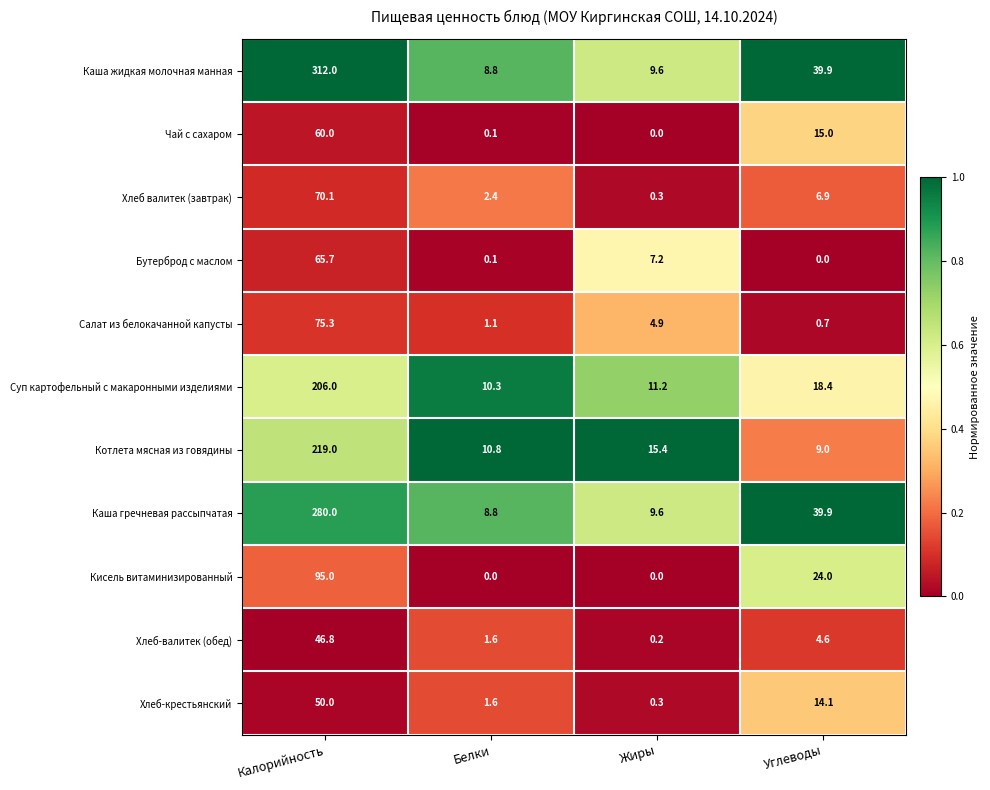

What is the difference between the maximum and minimum values in the Хлеб валитек (завтрак) series?

69.8